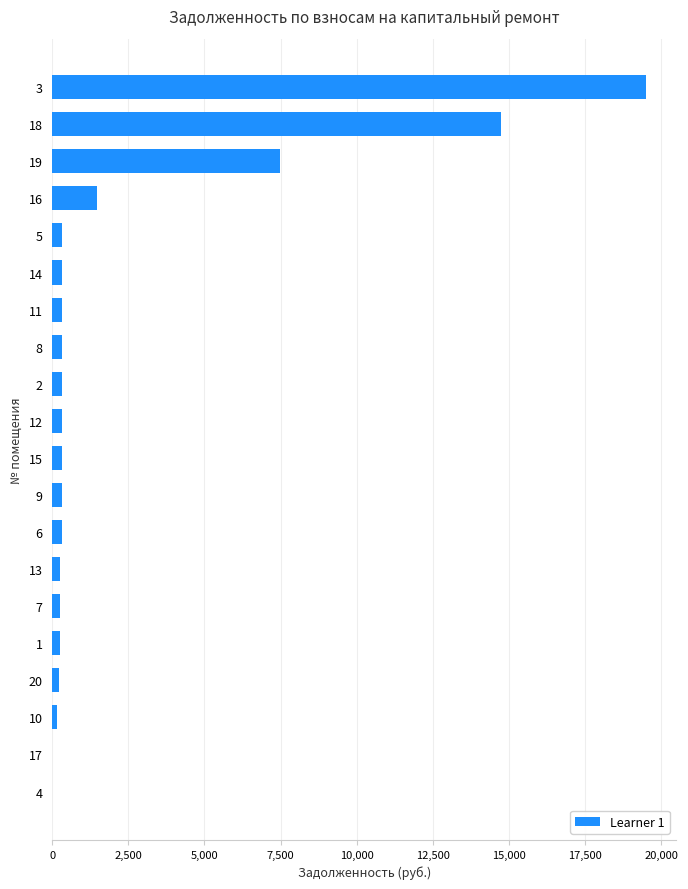

What is the sum of all values?

47268.0